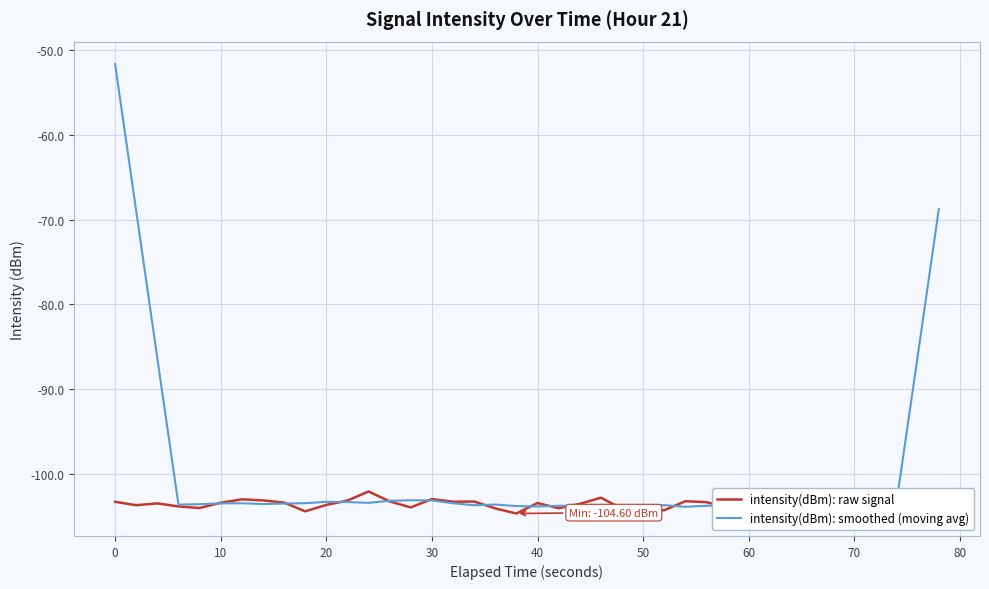

Which series has the largest range (max minus min)?

intensity(dBm): smoothed (moving avg)